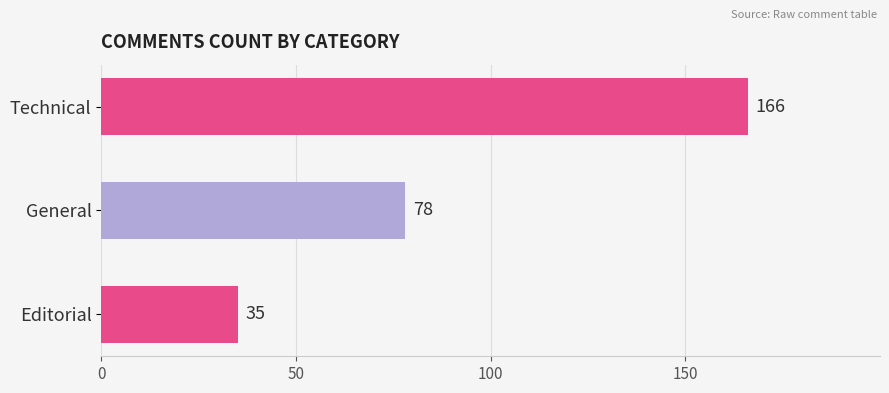

How many bars are there in total?

3